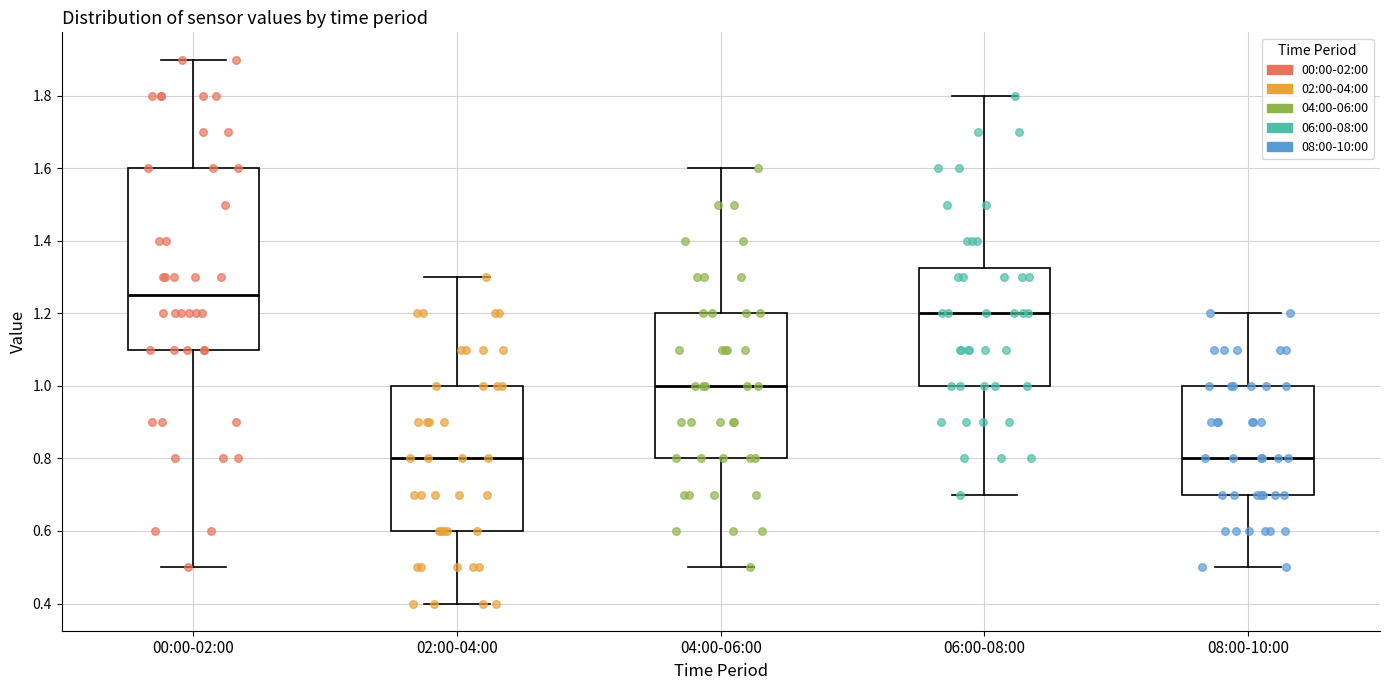

Comparing the boxes themselves (not the whiskers), which one is the tallest?

00:00-02:00